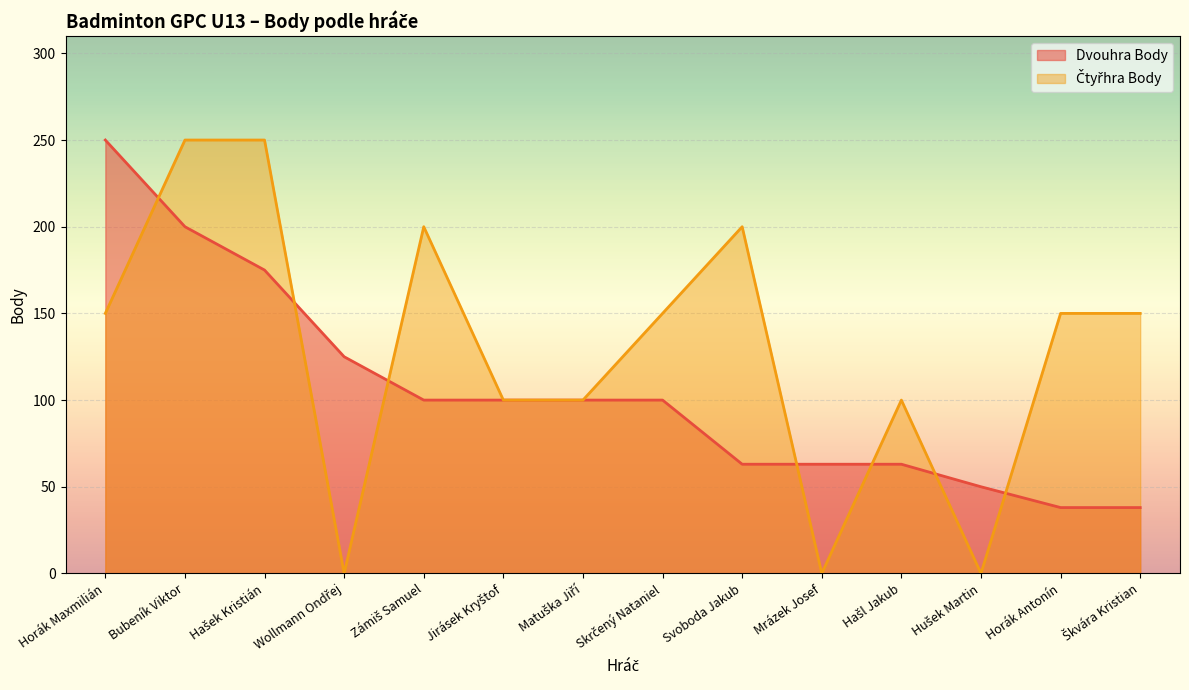

What is the spread (max minus min) of values at Horák Maxmilián?

100